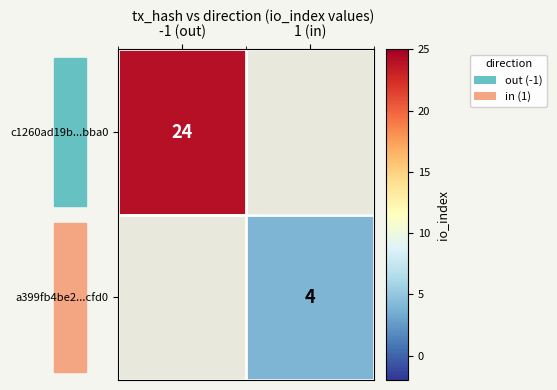

At how many categories does at least one series exceed 5?

1